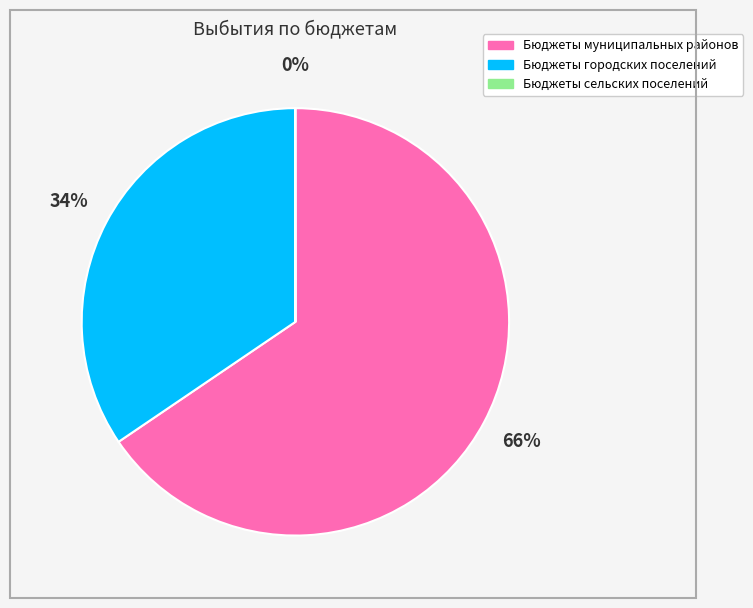

To the nearest percent, what is the combined percentage of Бюджеты муниципальных районов and Бюджеты городских поселений?

100%